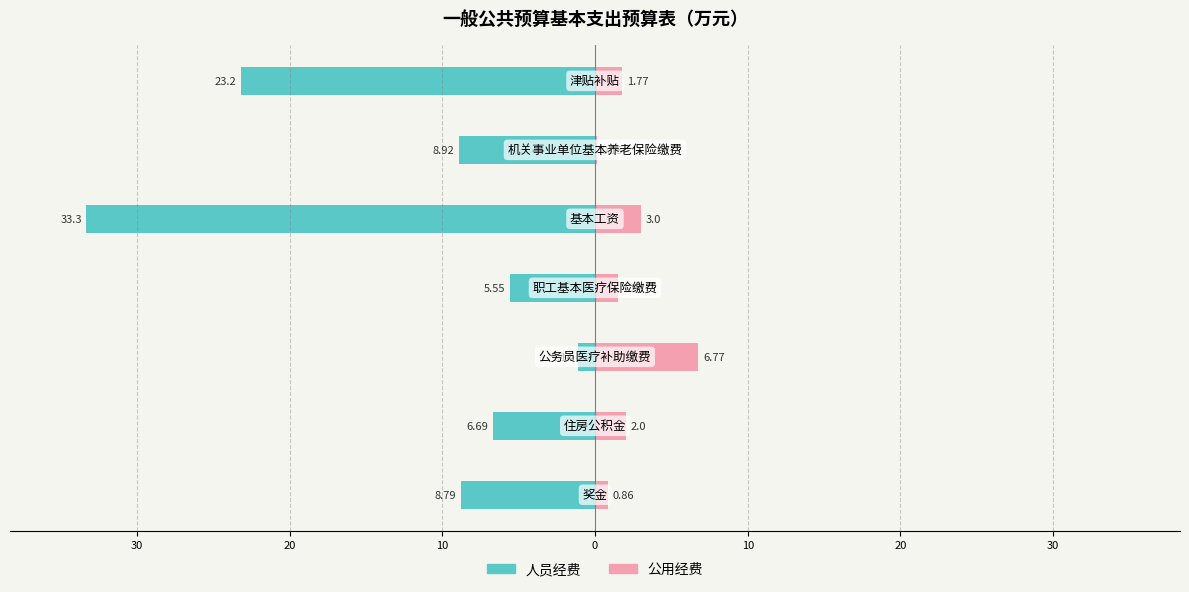

Reading left to right, what are all the values shown in this chart?

人员经费: -8.8	-6.7	-1.1	-5.5	-33.3	-8.9	-23.2
公用经费: 0.9	2.0	6.8	1.5	3.0	0.1	1.8